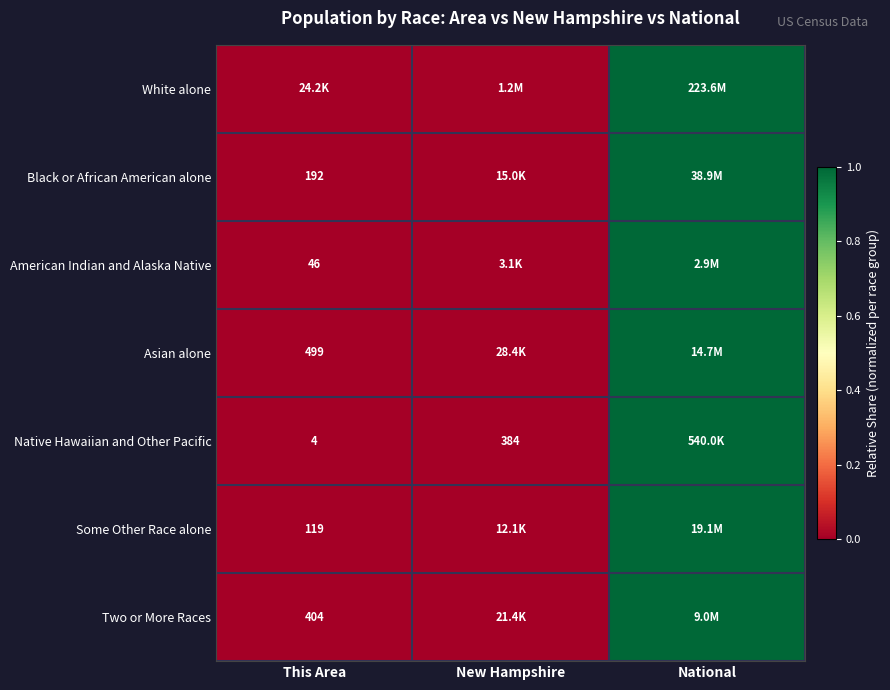

Which series has the largest total across all categories?

White alone